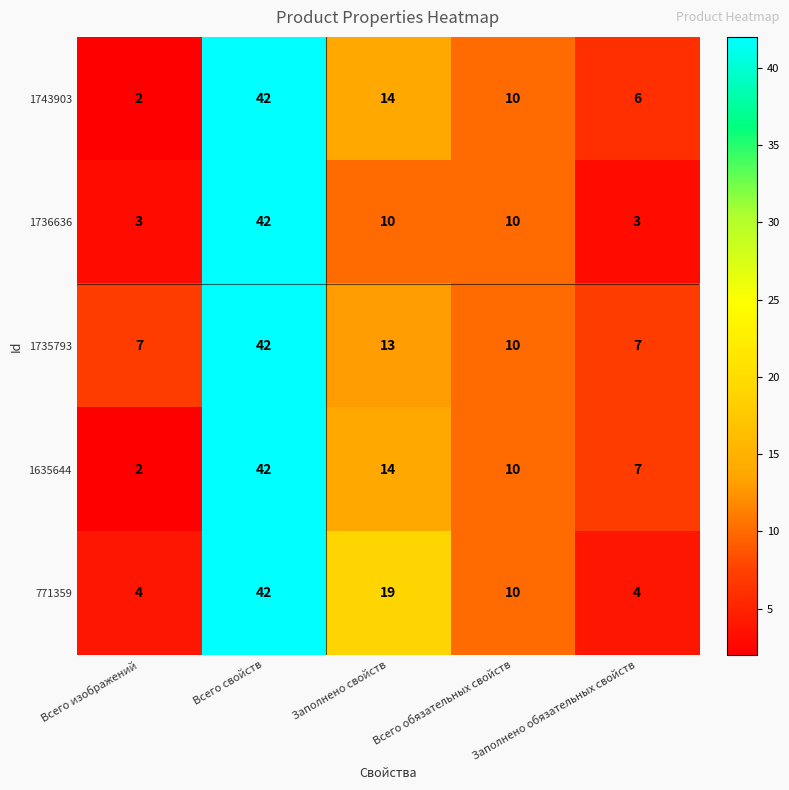

Between Всего изображений and Заполнено свойств, which series saw the biggest shift?

771359